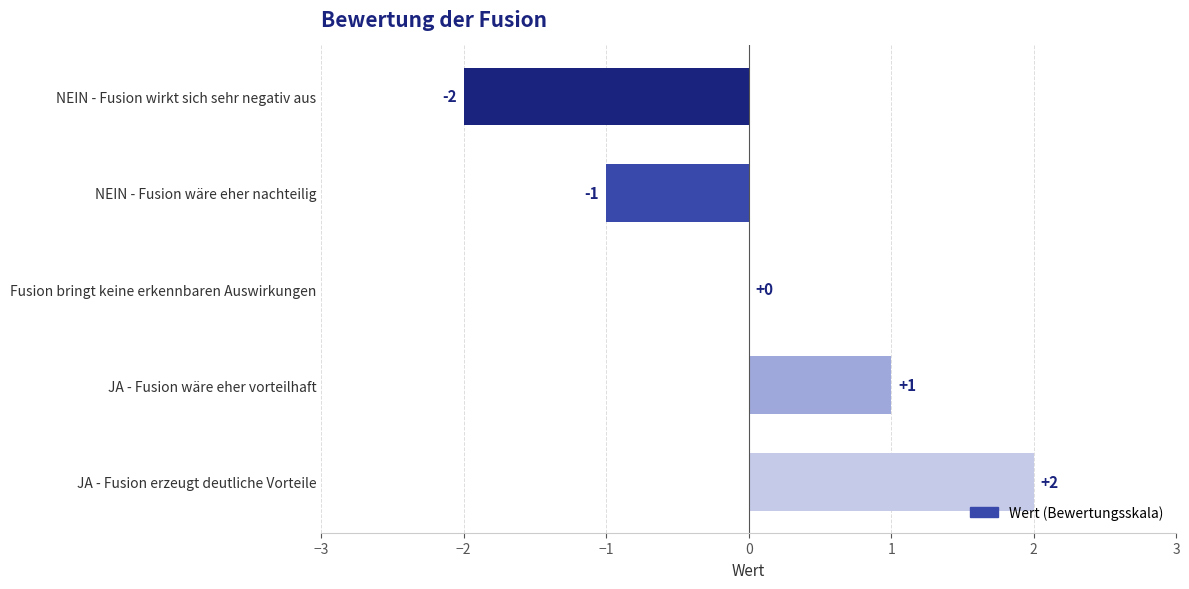

At which category does the chart reach its peak across all series?

JA - Fusion erzeugt deutliche Vorteile